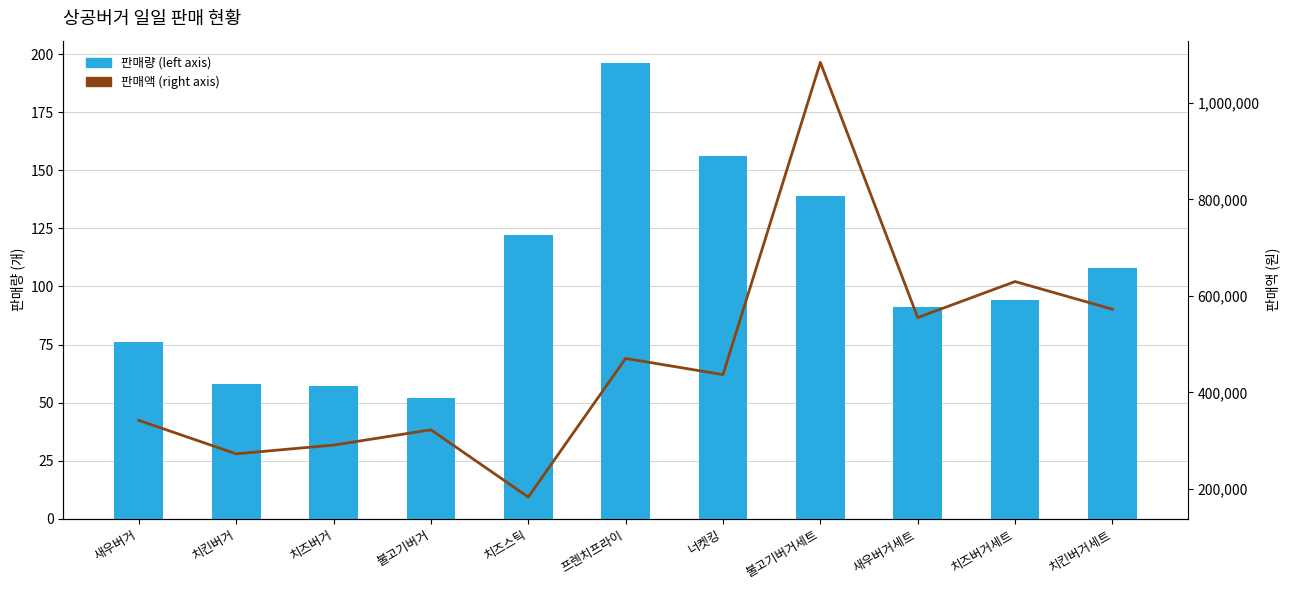

List the series in order of their peak value, lowest first.

판매량 (left axis), 판매액 (right axis)